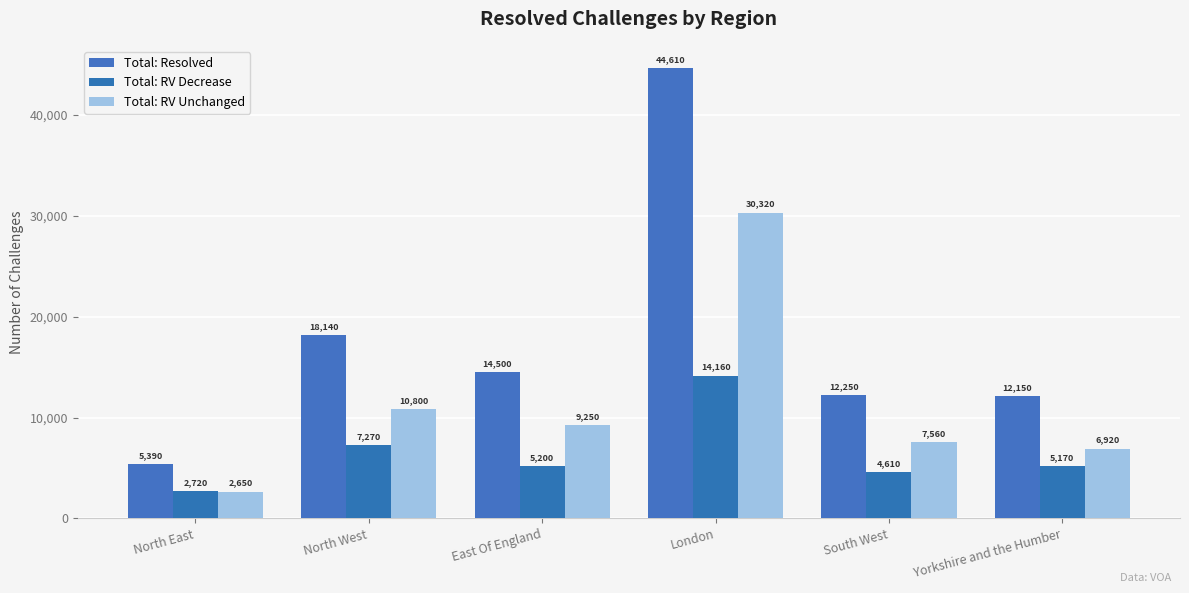

What is the total value across all series at North West?

36210